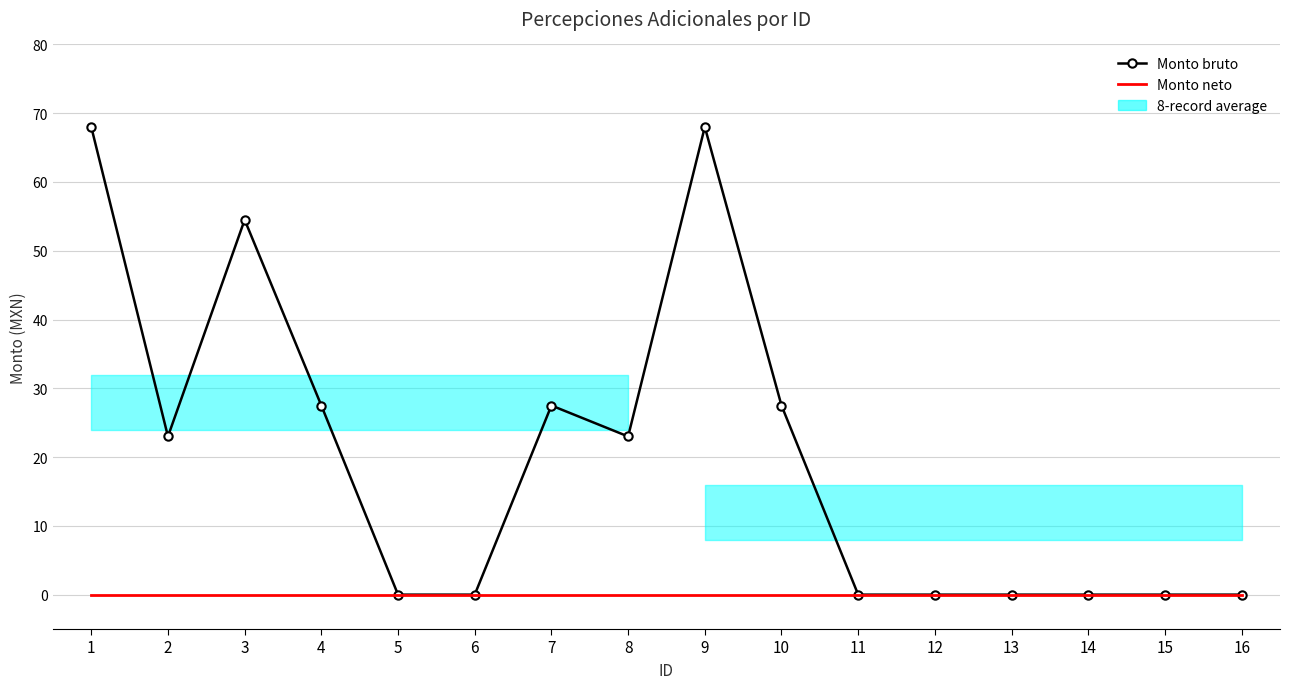

What is the sum of all Monto bruto values?

319.0